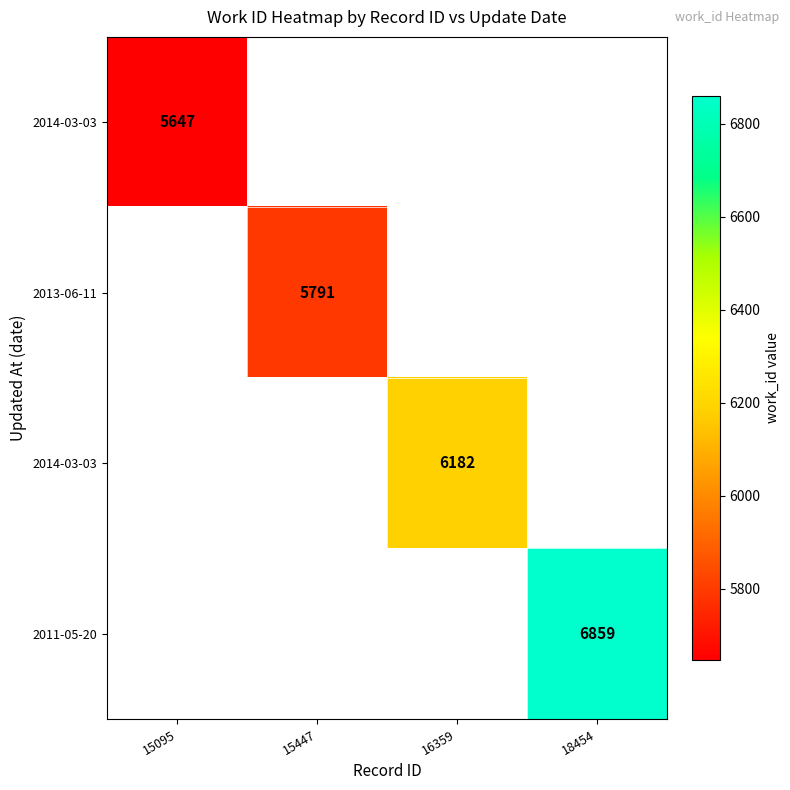

At how many categories does at least one series exceed 4628?

4